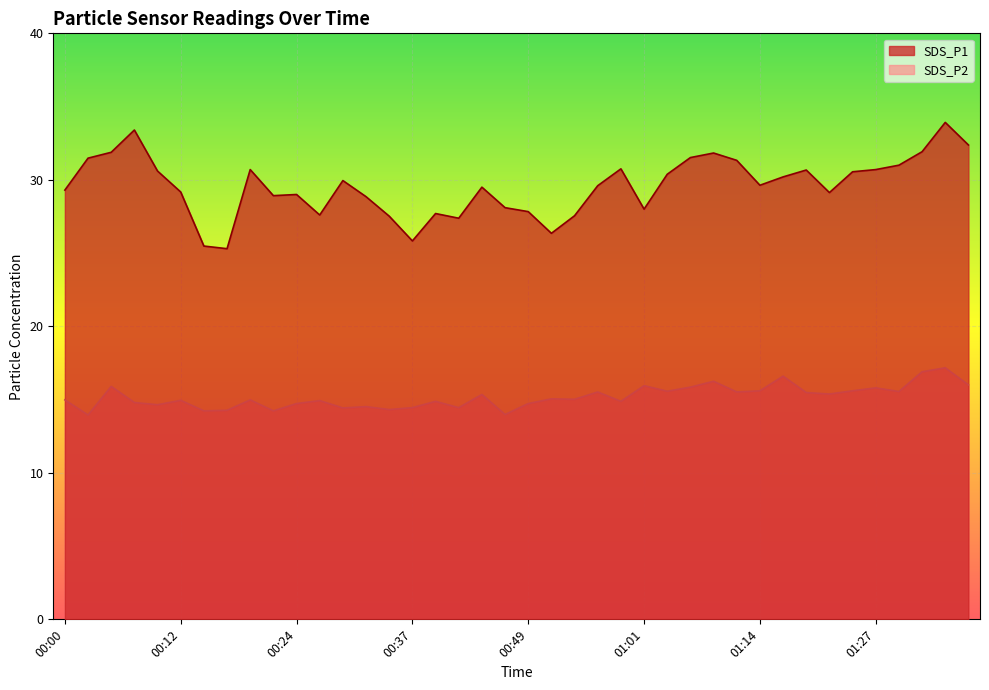

Which series has the widest spread of values?

SDS_P1